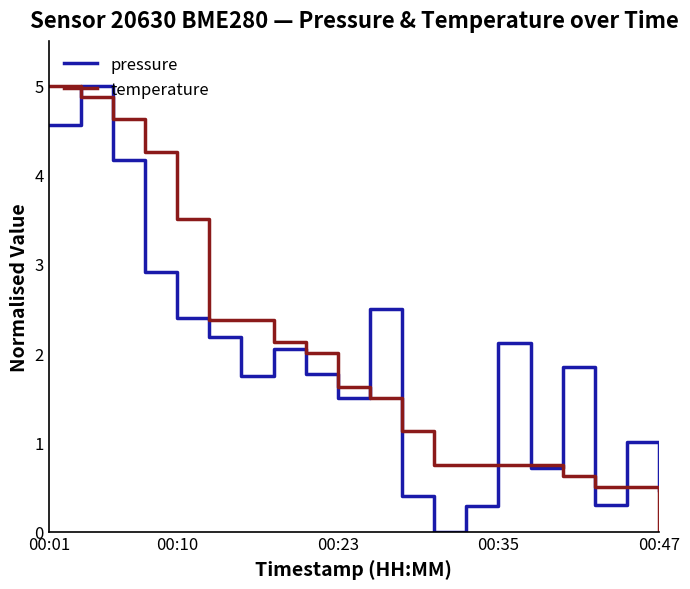

Is this an area chart (filled region under the line)?

No